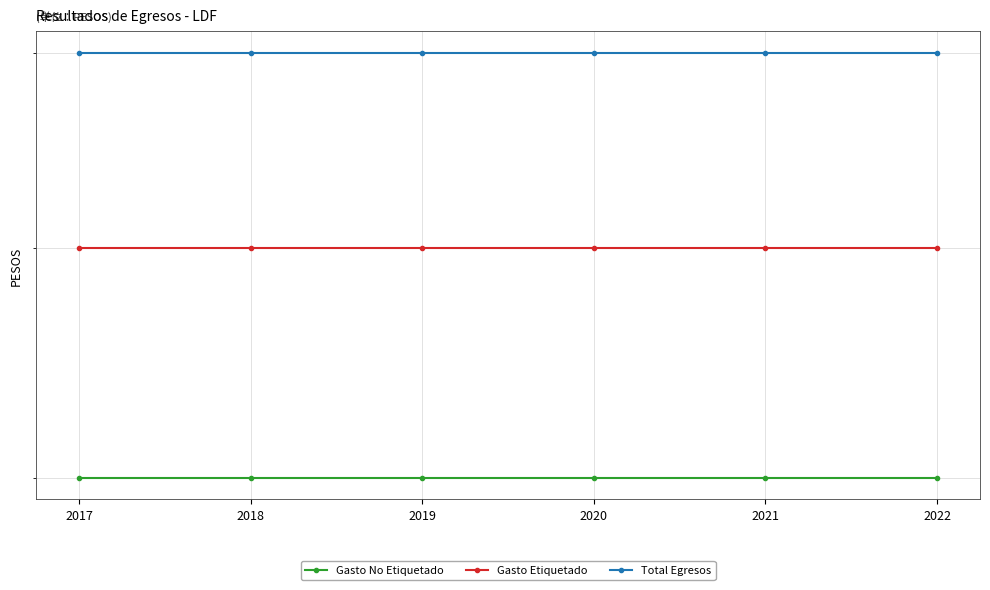

Rank the series at 2019 from highest to lowest value.

Total Egresos, Gasto Etiquetado, Gasto No Etiquetado